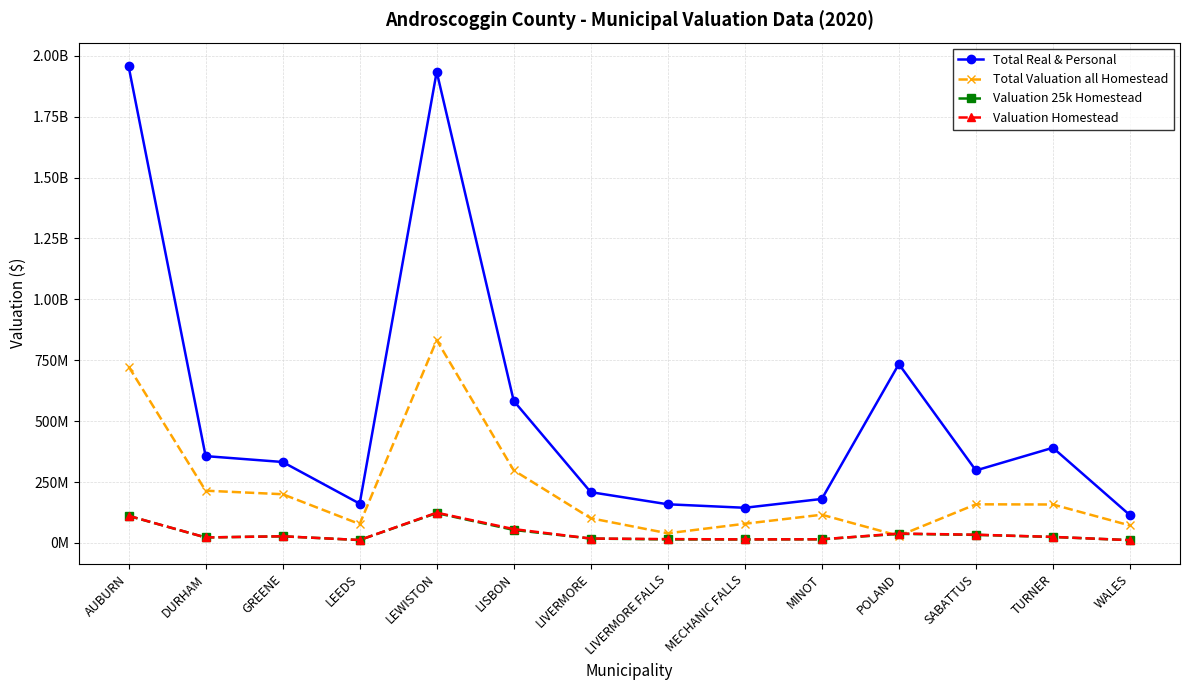

What is the spread (max minus min) of values at SABATTUS?

264507000